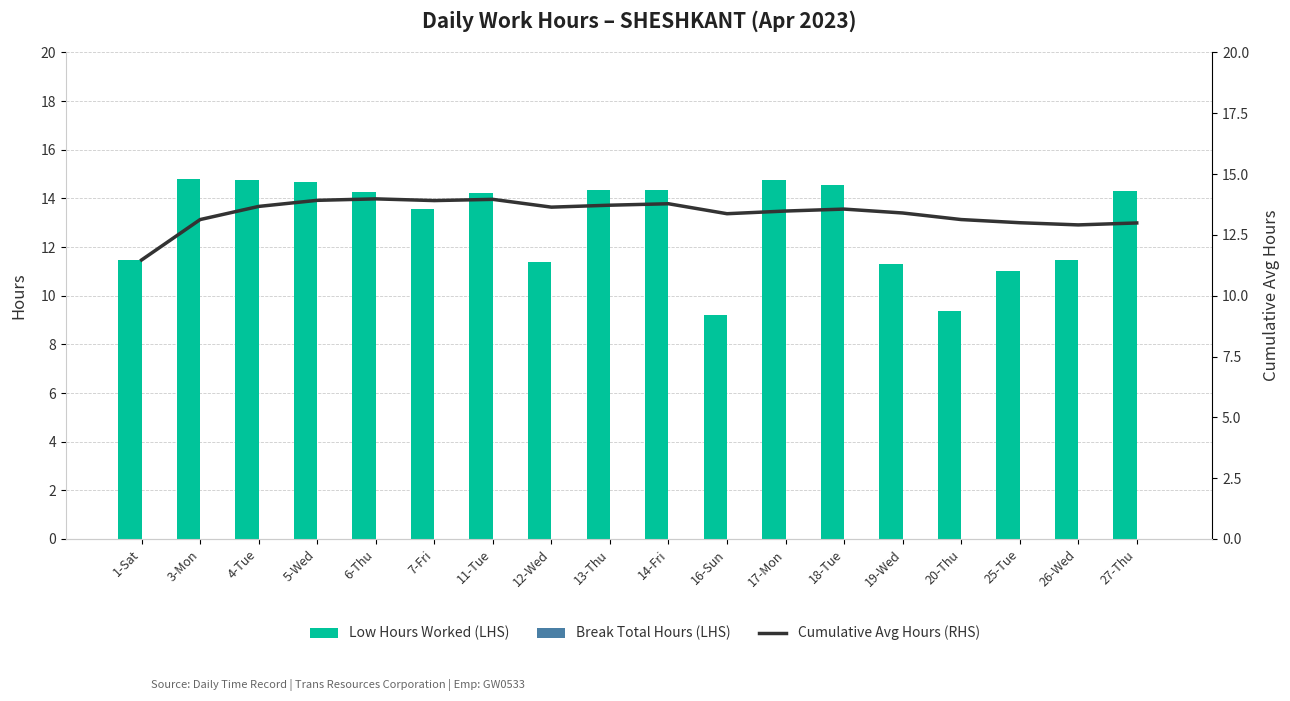

What is the highest value of the Low Hours Worked (LHS) series?

14.8